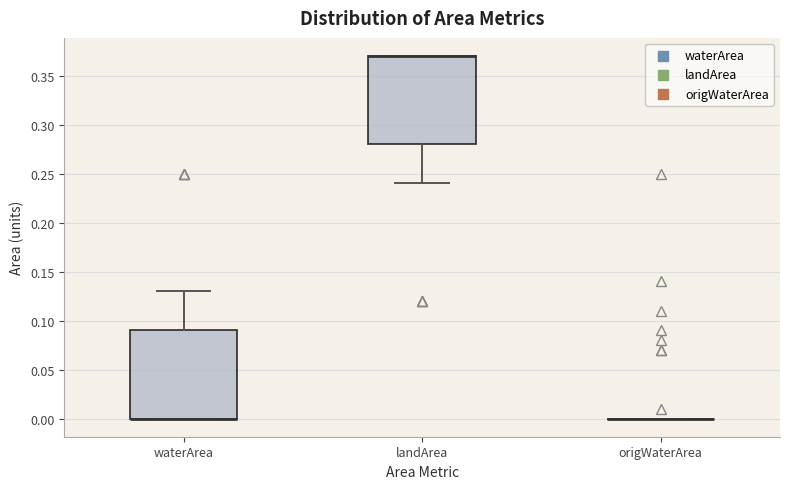

Reading left to right, transcribe this box plot: for each box, give where its median line is, the range the box spans, and where its two whiskers end, as read against the y-axis. The values are not printed on the chart, so give them approximately, as read against the axis.

waterArea: median 0.00 (drawn on the box's lower edge), box 0.00 to 0.09, whiskers 0.00 to 0.13
landArea: median 0.37 (drawn on the box's upper edge), box 0.28 to 0.37, whiskers 0.24 to 0.37
origWaterArea: box collapsed to a line at 0.00, whiskers 0.00 to 0.00